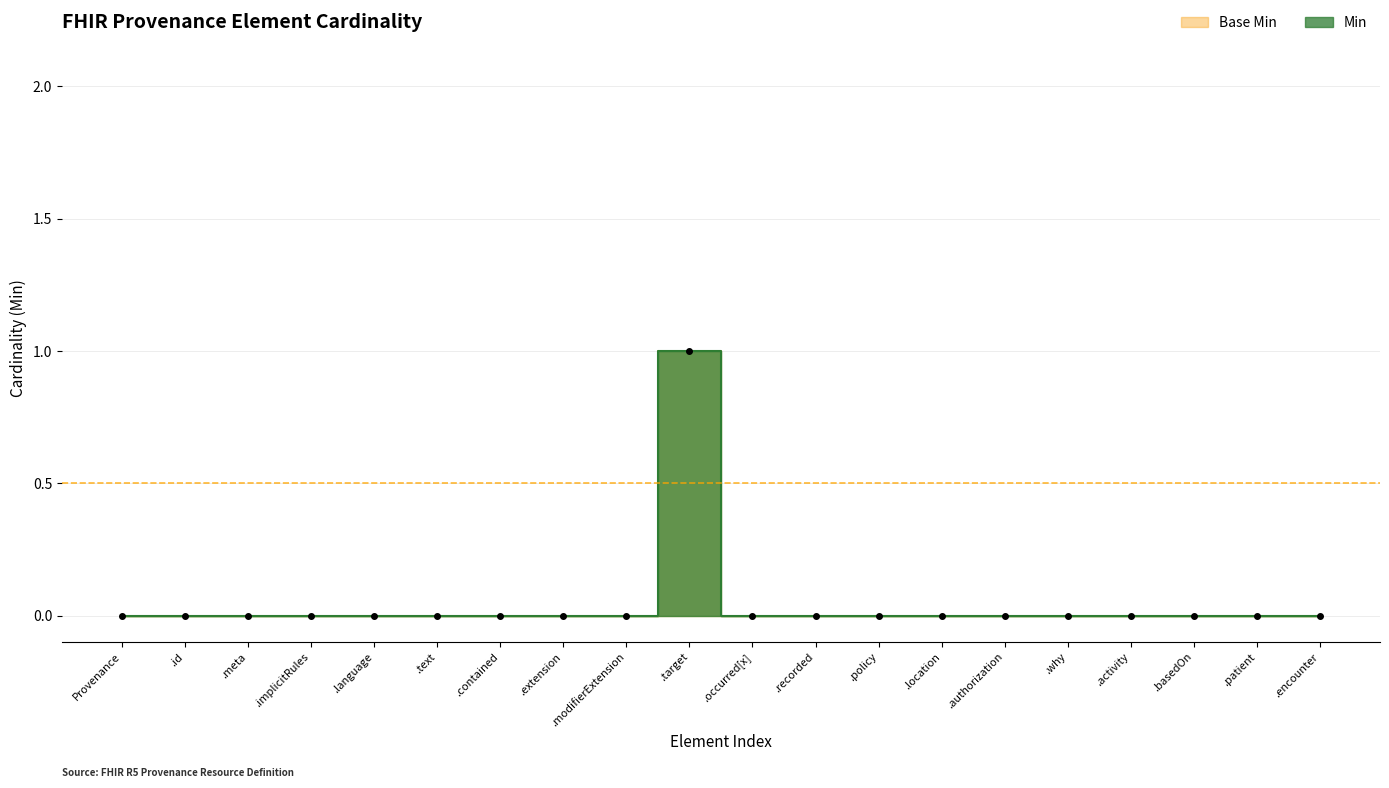

What is the label of the 15th point from the left?

.authorization